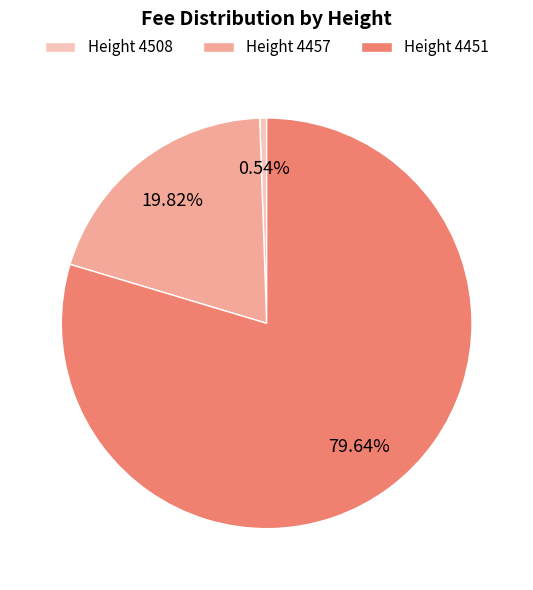

Approximately how many times larger is the value at Height 4451 compared to Height 4457?

4.0